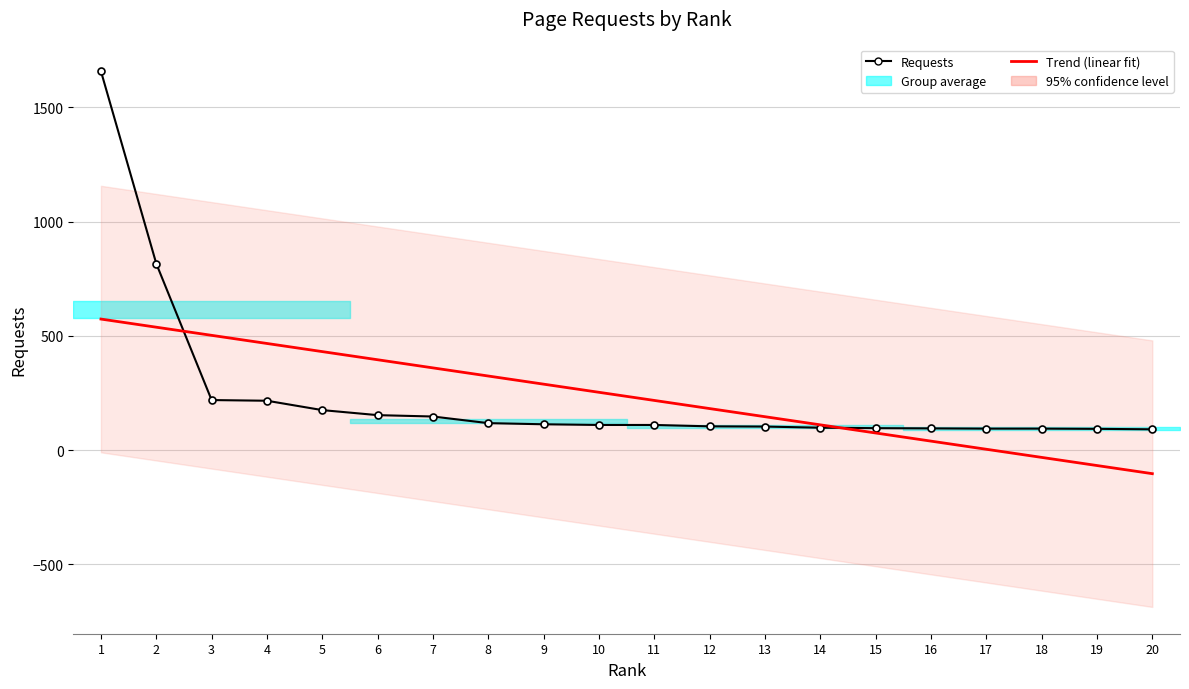

How many lines are shown in the chart?

2